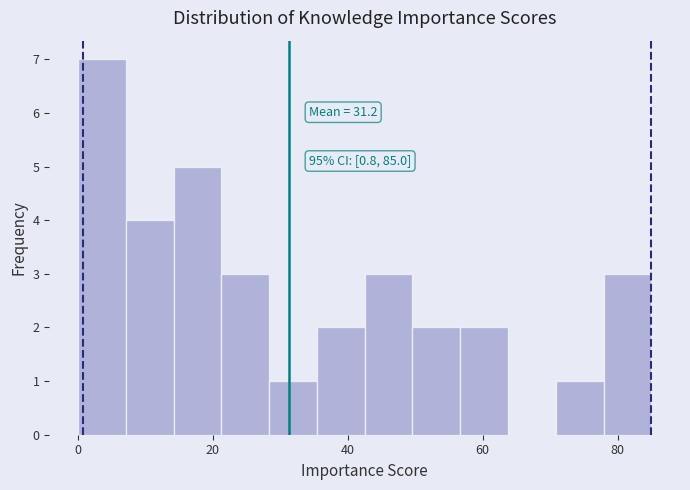

Read against the x-axis, roughly where is the centre of the tallest bar?

4